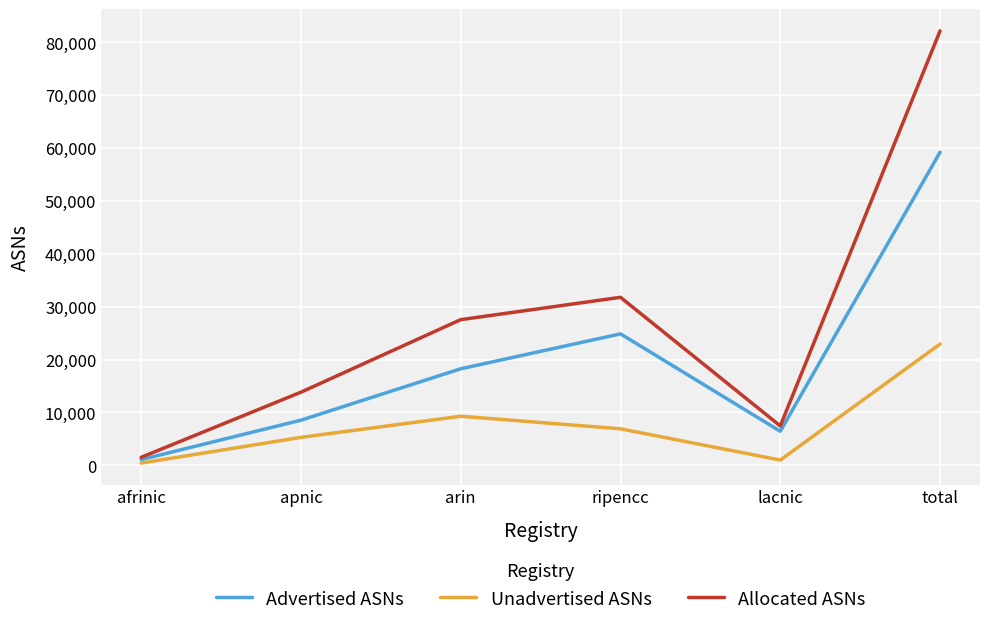

True or false: Unadvertised ASNs and Allocated ASNs intersect in this chart.

False